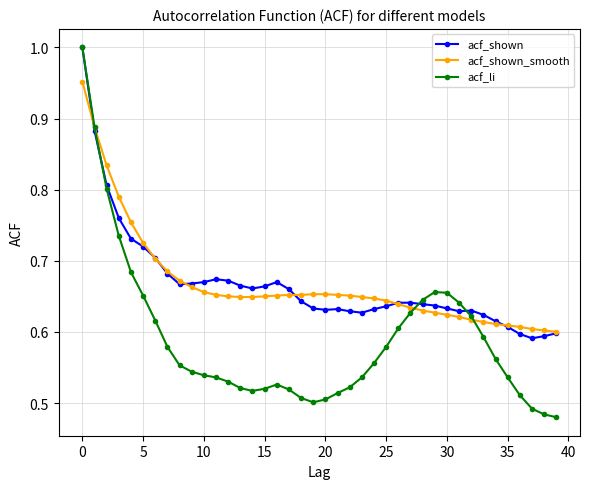

True or false: acf_li has more than 0 points higher than both neighbors.

True